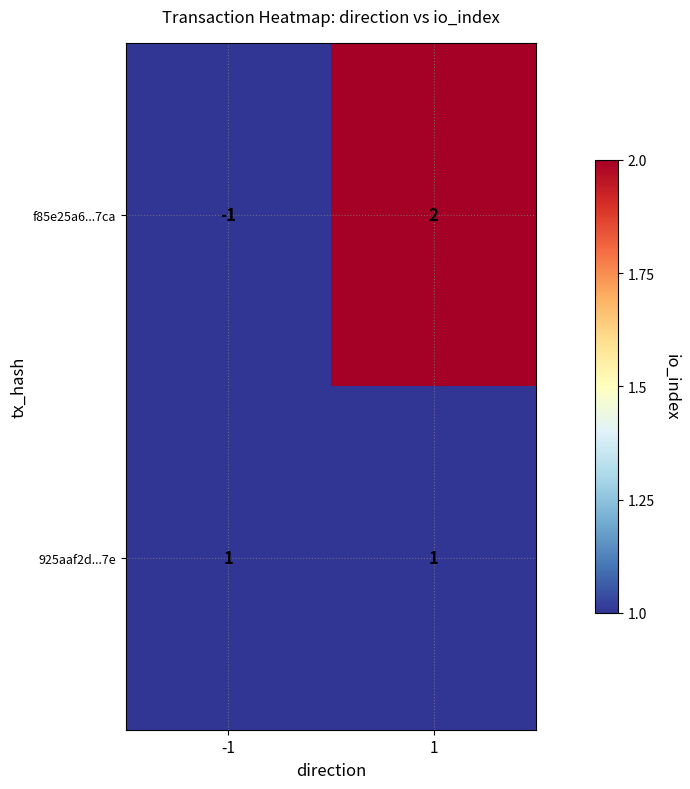

Rank the series at 1 from highest to lowest value.

f85e25a6...7ca, 925aaf2d...7e